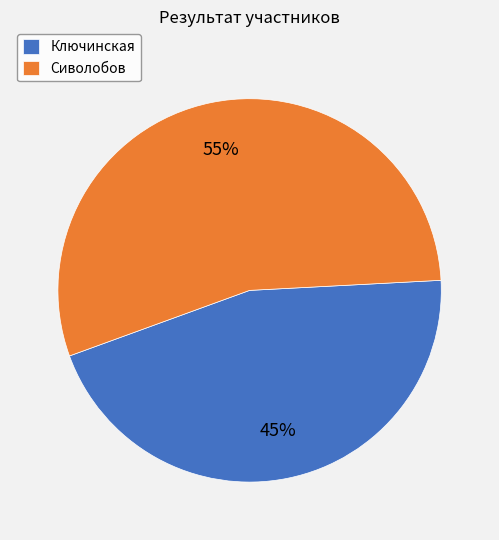

What percentage is the Сиволобов slice, to the nearest percent?

55%